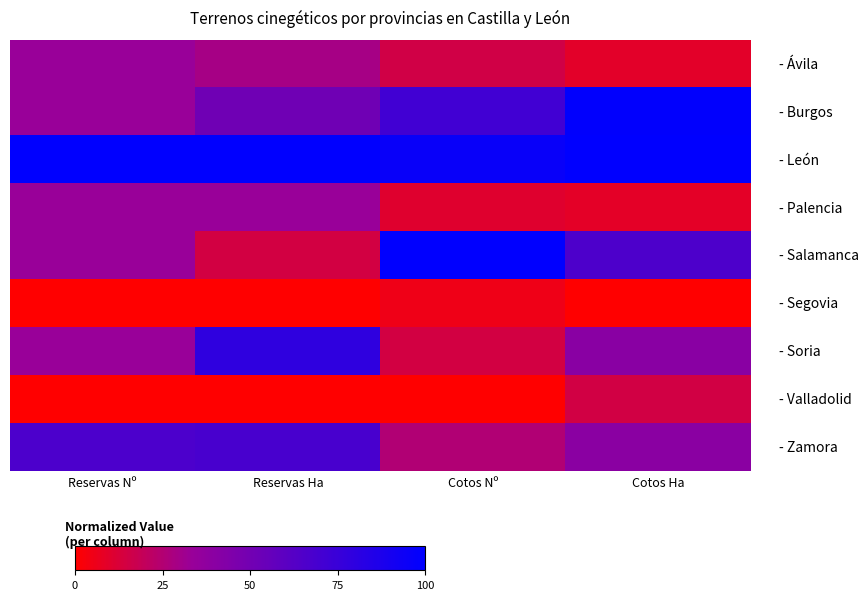

Between Reservas Nº and Cotos Nº, which is larger?

Reservas Nº